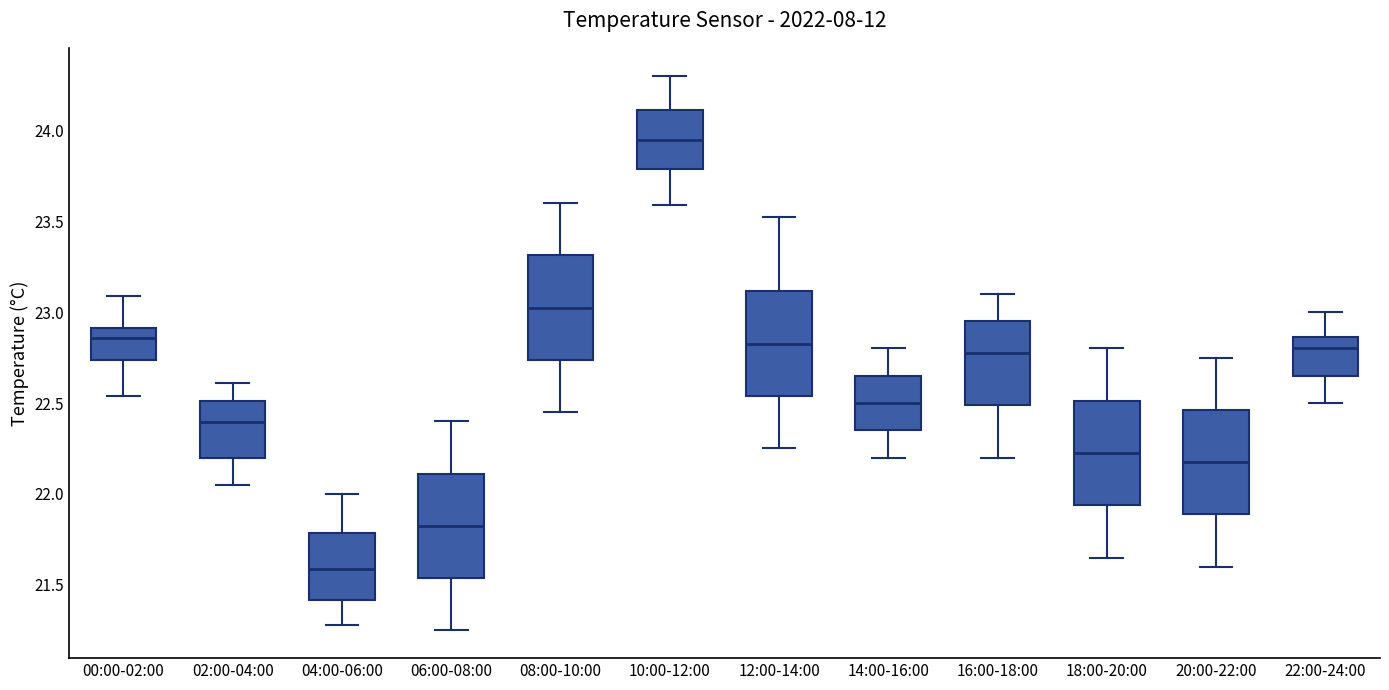

Reading left to right, transcribe this box plot: for each box, give where its median line is, the range the box spans, and where its two whiskers end, as read against the y-axis. The values are not printed on the chart, so give them approximately, as read against the axis.

00:00-02:00: median 22.85, box 22.75 to 22.90, whiskers 22.55 to 23.10
02:00-04:00: median 22.40, box 22.20 to 22.50, whiskers 22.05 to 22.60
04:00-06:00: median 21.60, box 21.40 to 21.80, whiskers 21.30 to 22.00
06:00-08:00: median 21.85, box 21.55 to 22.10, whiskers 21.25 to 22.40
08:00-10:00: median 23.05, box 22.75 to 23.30, whiskers 22.45 to 23.60
10:00-12:00: median 23.95, box 23.80 to 24.10, whiskers 23.60 to 24.30
12:00-14:00: median 22.85, box 22.55 to 23.10, whiskers 22.25 to 23.50
14:00-16:00: median 22.50, box 22.35 to 22.65, whiskers 22.20 to 22.80
16:00-18:00: median 22.80, box 22.50 to 22.95, whiskers 22.20 to 23.10
18:00-20:00: median 22.25, box 21.95 to 22.50, whiskers 21.65 to 22.80
20:00-22:00: median 22.20, box 21.90 to 22.45, whiskers 21.60 to 22.75
22:00-24:00: median 22.80, box 22.65 to 22.85, whiskers 22.50 to 23.00